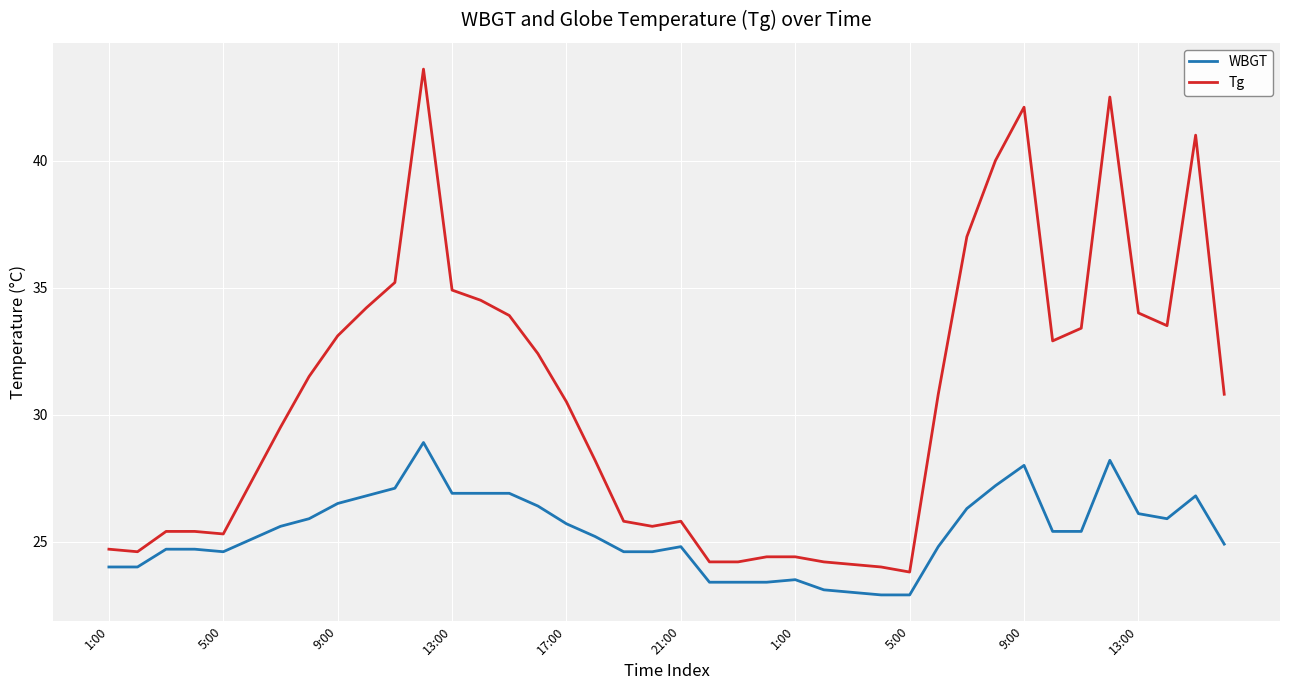

Reading left to right, list all the values displayed in this chart.

WBGT: 24.0	24.0	24.7	24.7	24.6	25.1	25.6	25.9	26.5	26.8	27.1	28.9	26.9	26.9	26.9	26.4	25.7	25.2	24.6	24.6	24.8	23.4	23.4	23.4	23.5	23.1	23.0	22.9	22.9	24.8	26.3	27.2	28.0	25.4	25.4	28.2	26.1	25.9	26.8	24.9
Tg: 24.7	24.6	25.4	25.4	25.3	27.4	29.5	31.5	33.1	34.2	35.2	43.6	34.9	34.5	33.9	32.4	30.5	28.2	25.8	25.6	25.8	24.2	24.2	24.4	24.4	24.2	24.1	24.0	23.8	30.8	37.0	40.0	42.1	32.9	33.4	42.5	34.0	33.5	41.0	30.8